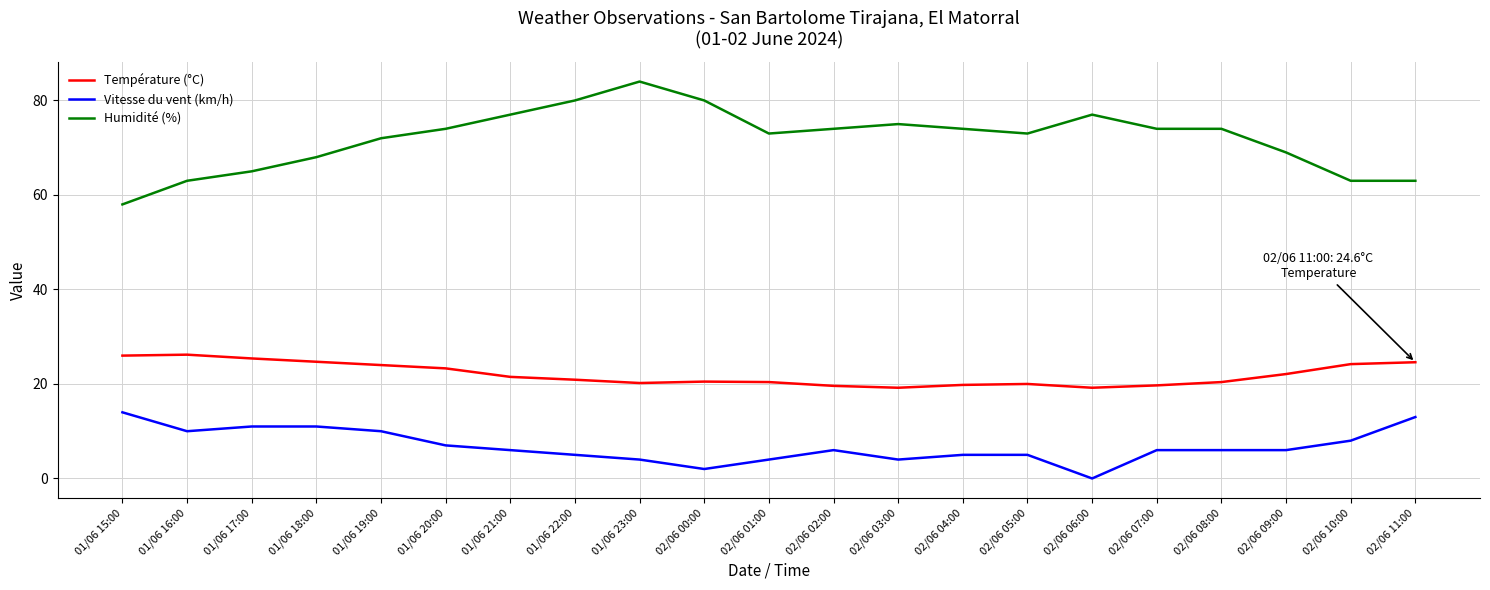

True or false: Température (°C) and Vitesse du vent (km/h) intersect in this chart.

False